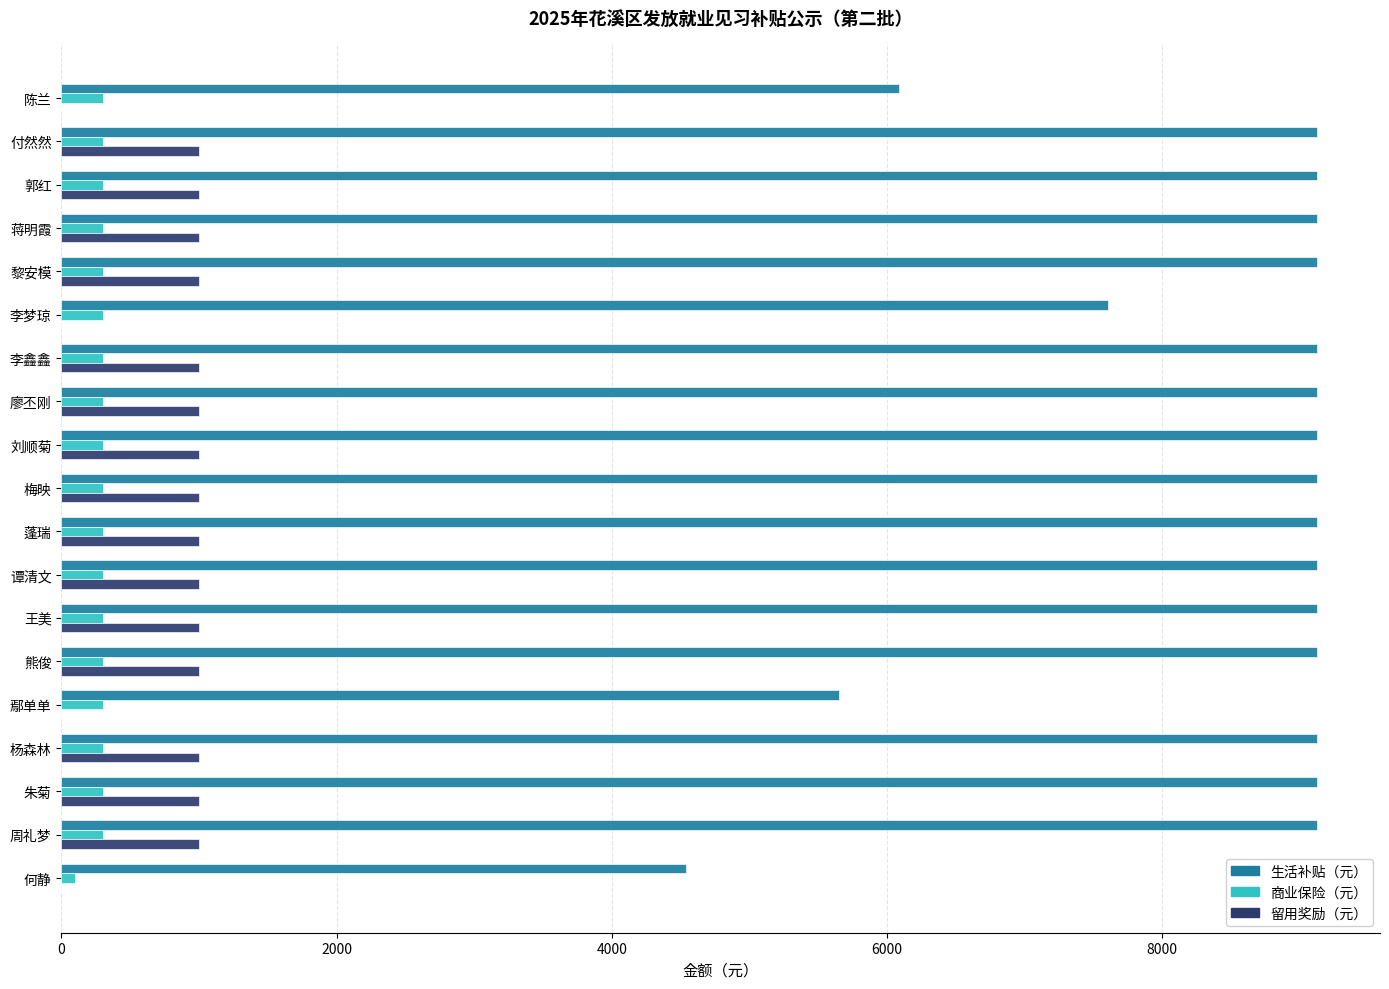

Is it true that 商业保险（元） equals 300.0 at 朱菊?

True